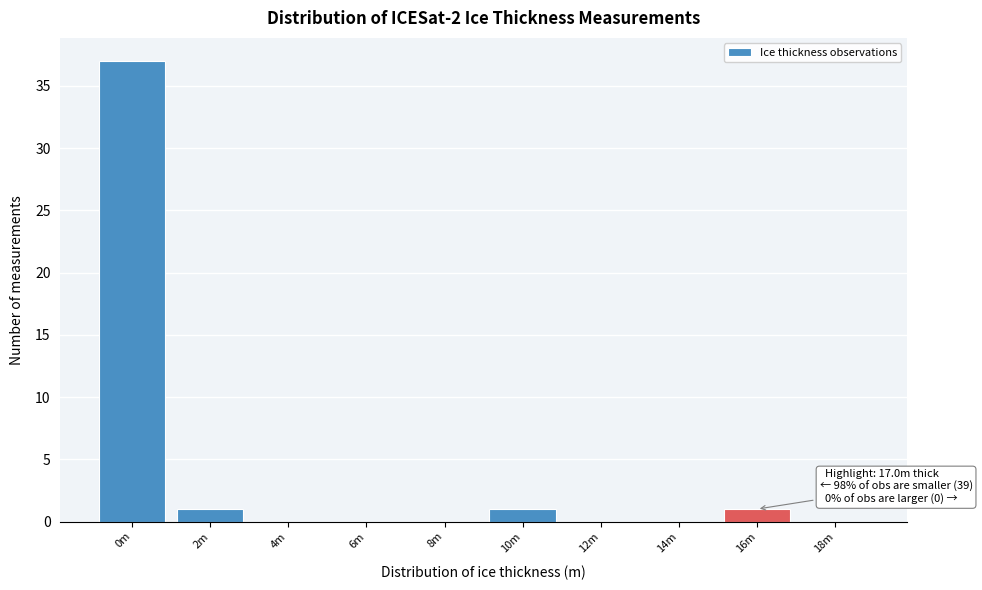

Reading left to right, transcribe all the data shown in this chart.

0m=37	2m=1	4m=0	6m=0	8m=0	10m=1	12m=0	14m=0	16m=1	18m=0